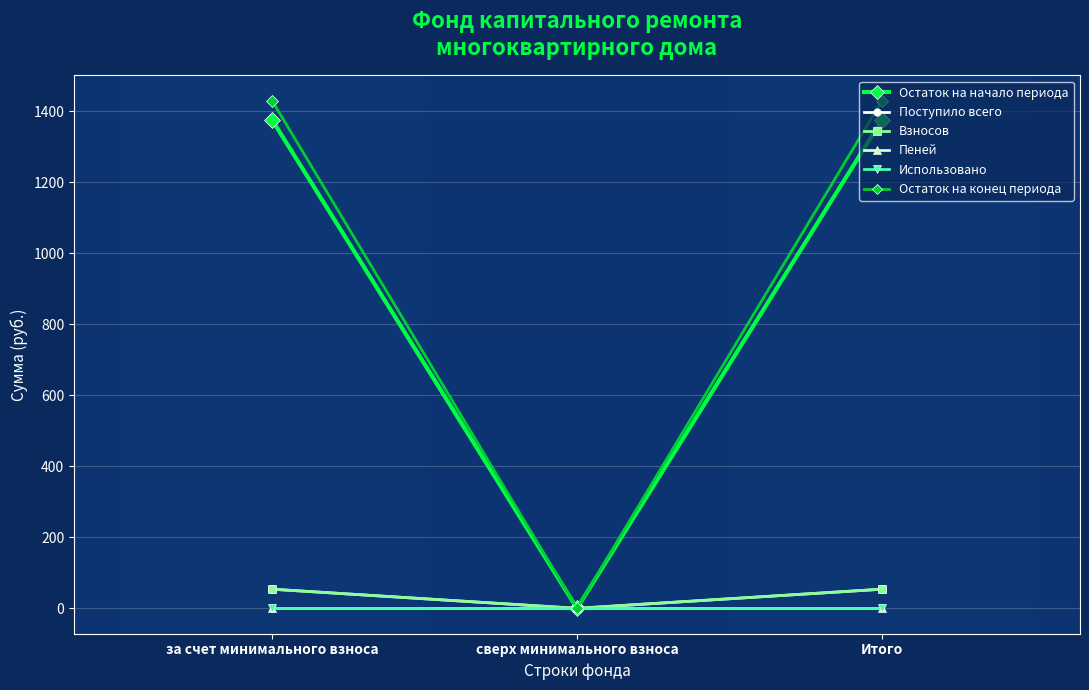

Between за счет минимального взноса and сверх минимального взноса, which is larger?

за счет минимального взноса